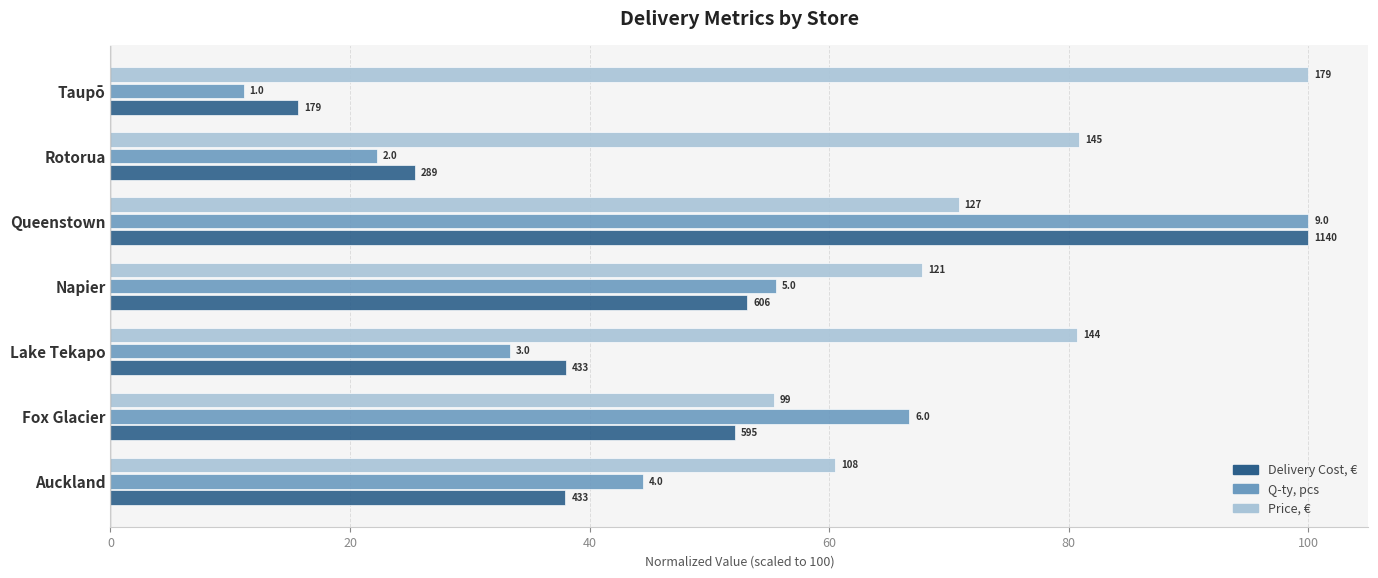

What are all the series names shown in the legend?

Delivery Cost, €, Q-ty, pcs, Price, €